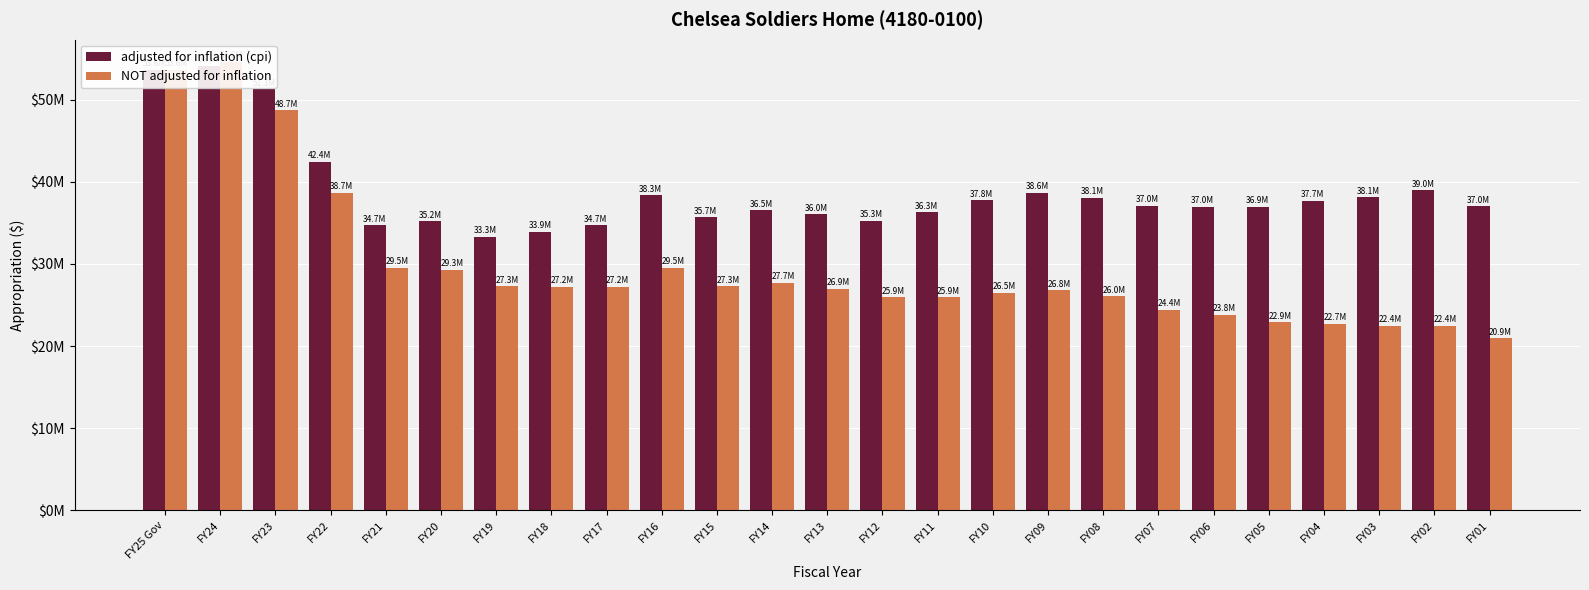

At which label does adjusted for inflation (cpi) first exceed 37010350?

FY25 Gov